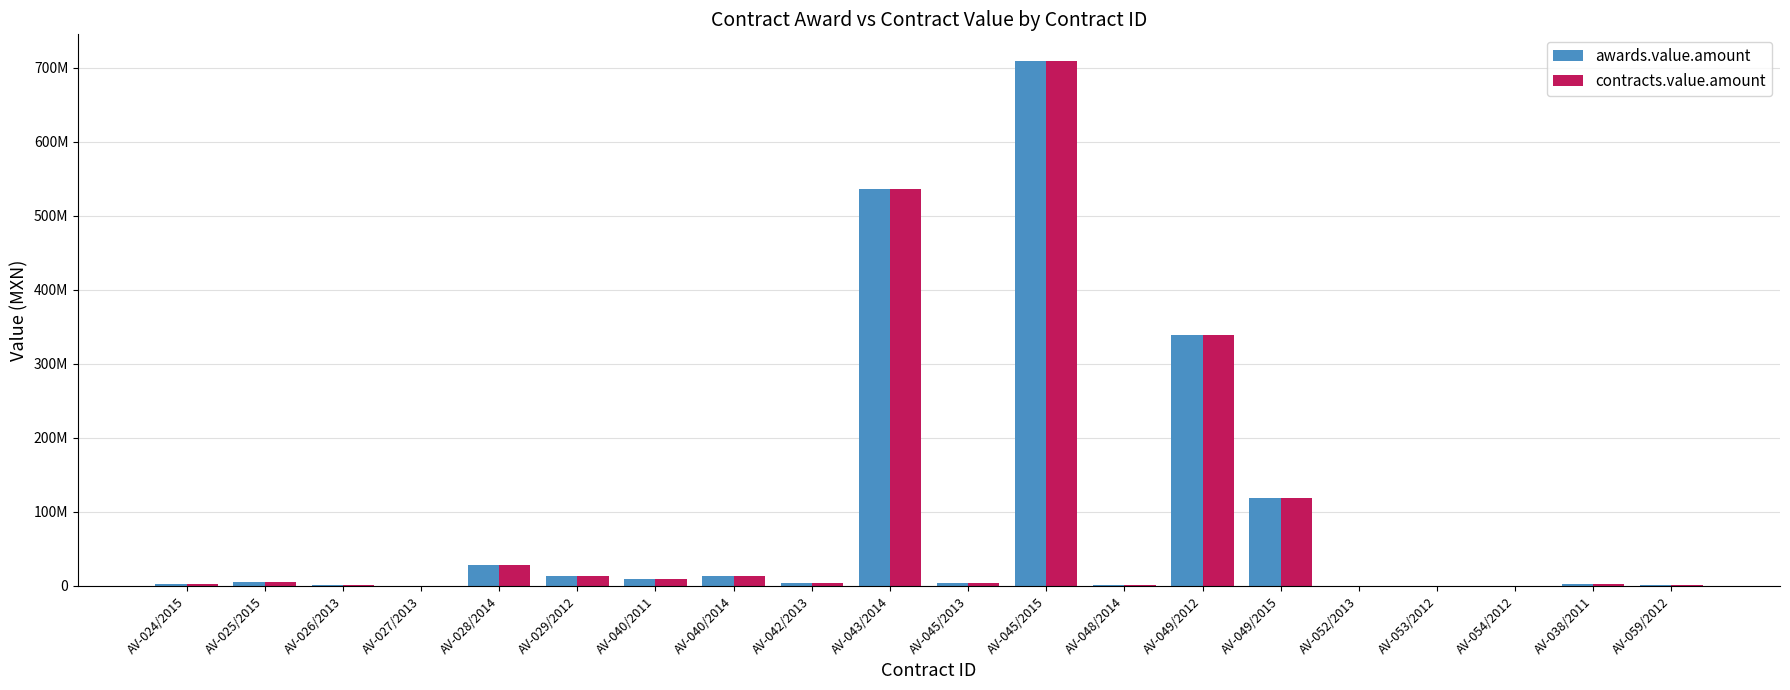

What is the minimum value for contracts.value.amount?

67824.0